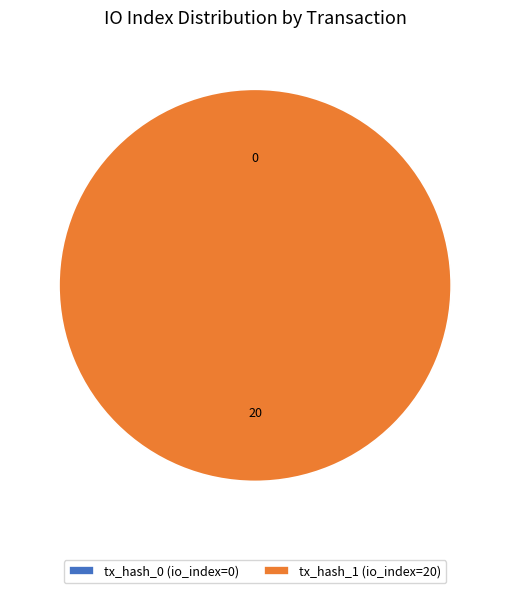

The tx_hash_0 (io_index=0) slice represents 0% of the pie. True or false?

True